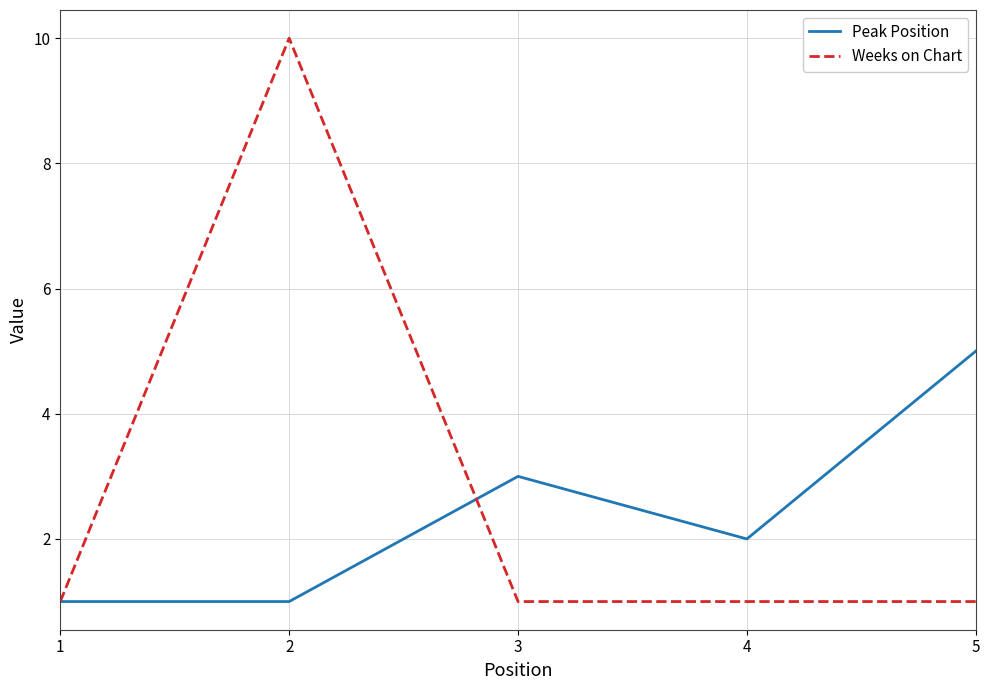

At 4, list the series in order from largest to smallest.

Peak Position, Weeks on Chart